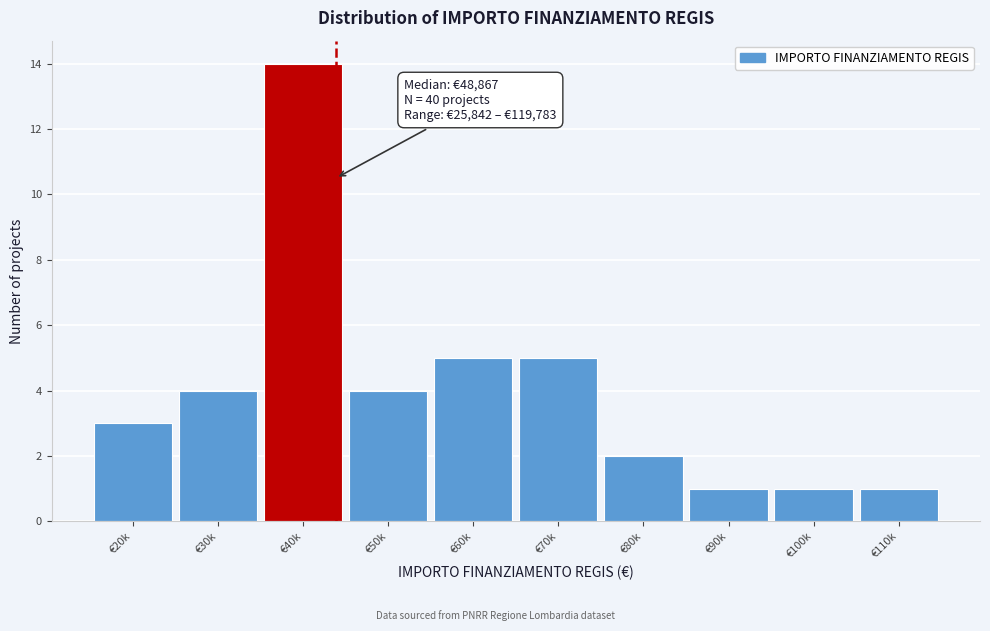

Reading left to right, list all the values displayed in this chart.

€20k=3	€30k=4	€40k=14	€50k=4	€60k=5	€70k=5	€80k=2	€90k=1	€100k=1	€110k=1